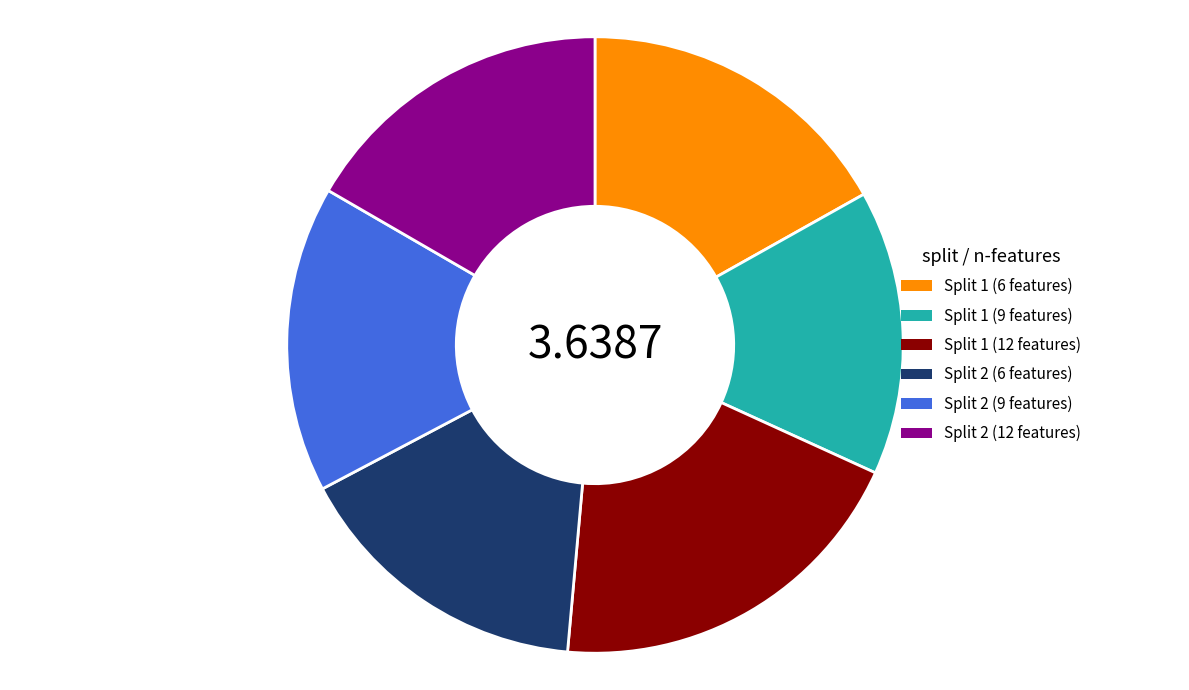

True or false: Split 2 (6 features) accounts for 16% of the total.

True